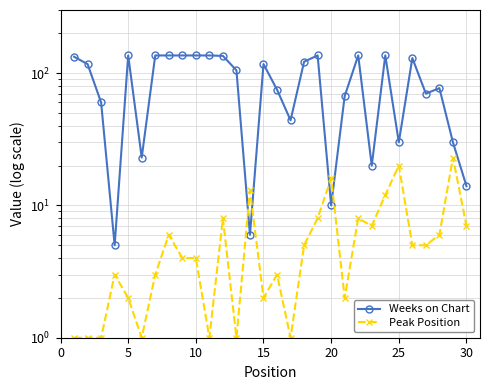

The value of Weeks on Chart at 18 is 198. True or false?

False